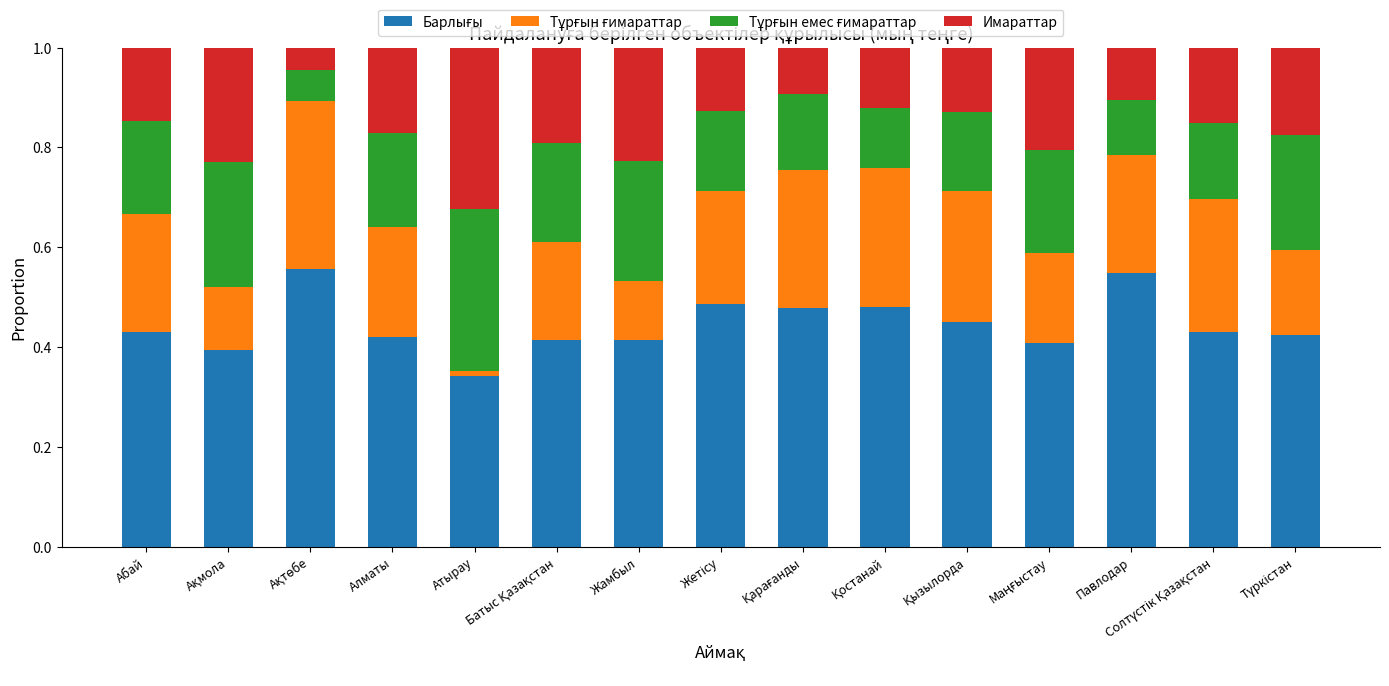

How many categories are shown in the chart?

15